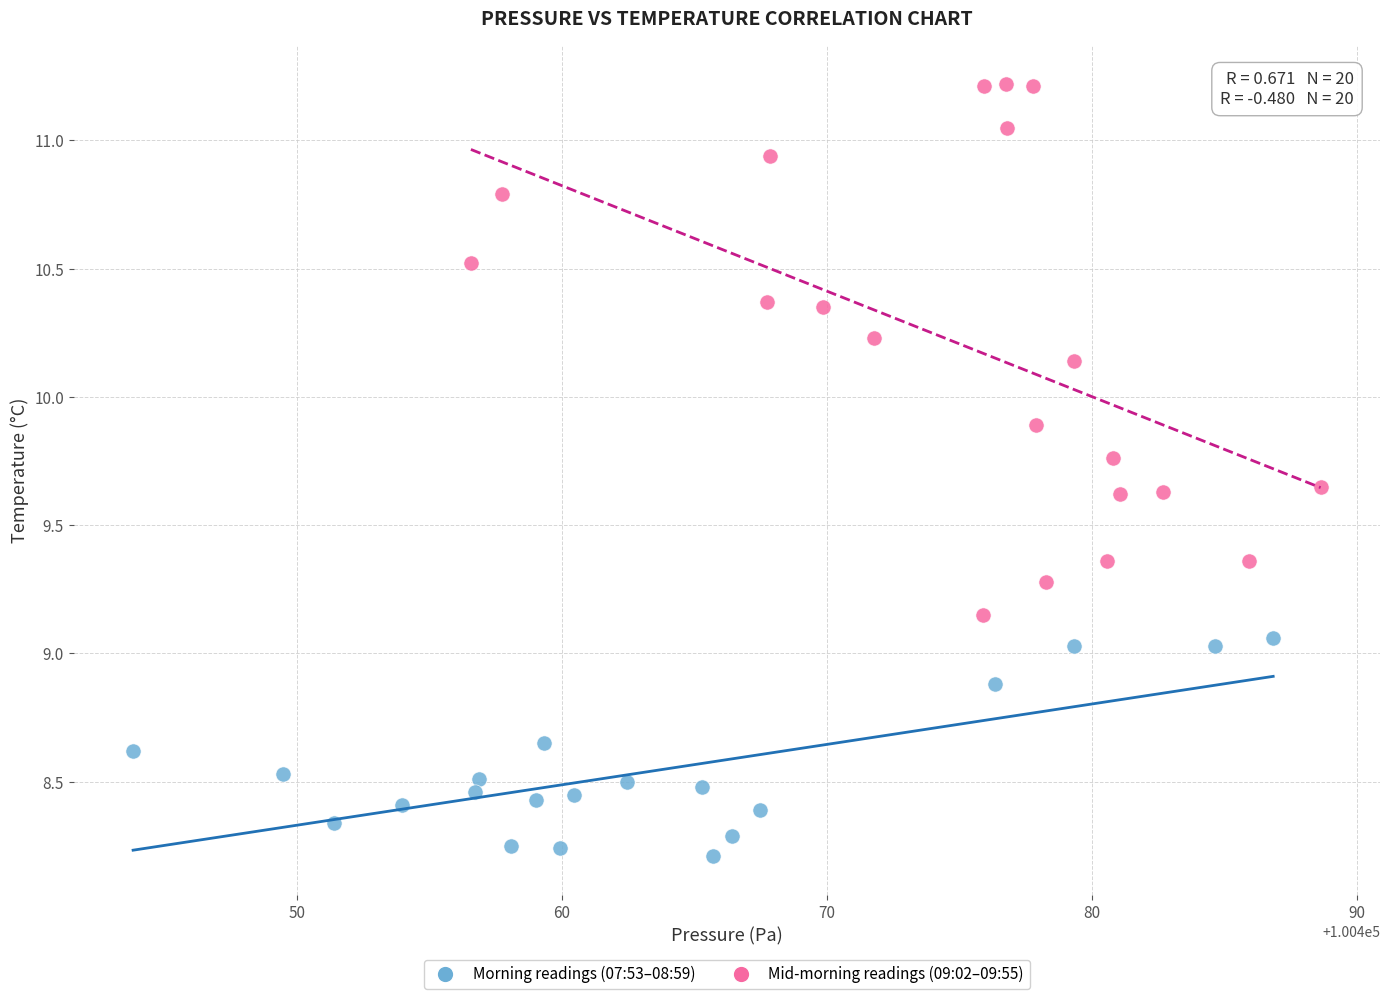

Which series has the largest Y range (max minus min)?

Mid-morning readings (09:02–09:55)